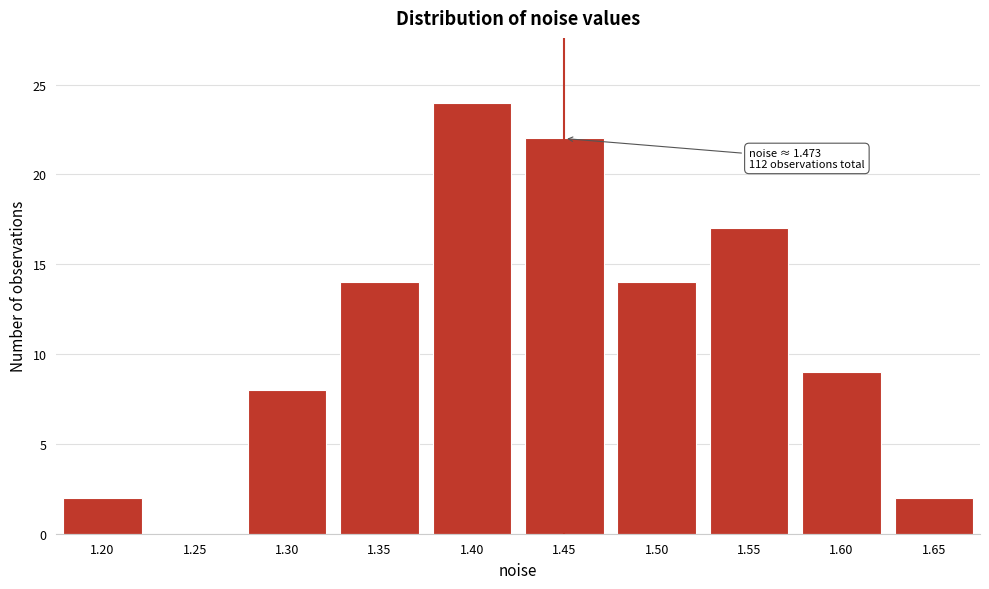

Reading left to right, transcribe all the data shown in this chart.

1.20=2	1.25=0	1.30=8	1.35=14	1.40=24	1.45=22	1.50=14	1.55=17	1.60=9	1.65=2